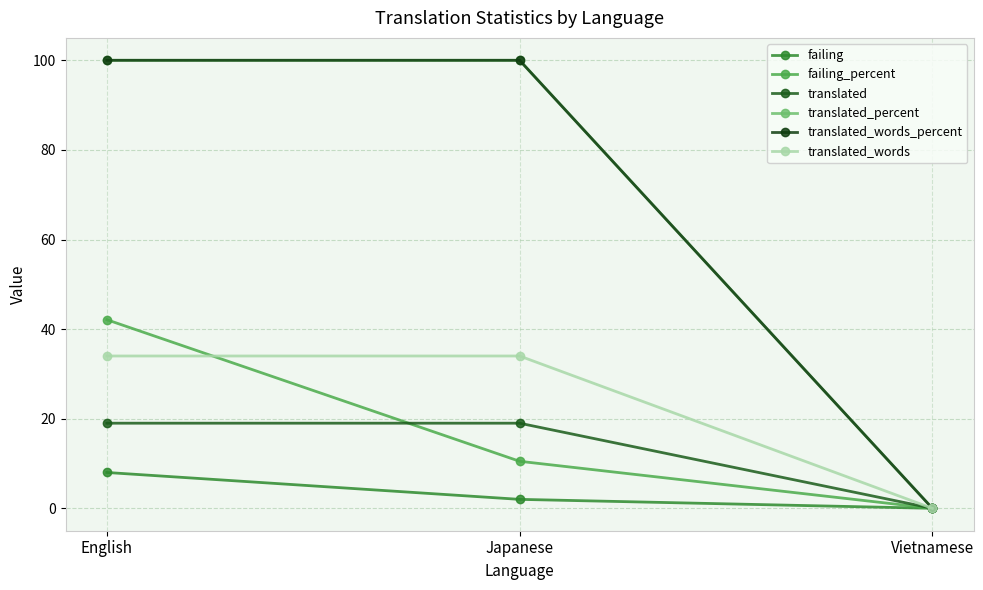

True or false: failing_percent has a value of 17.8 at English.

False